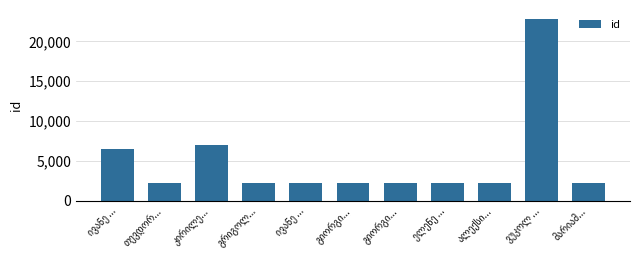

Read the value at ივანე ..., to the nearest 100.

2300